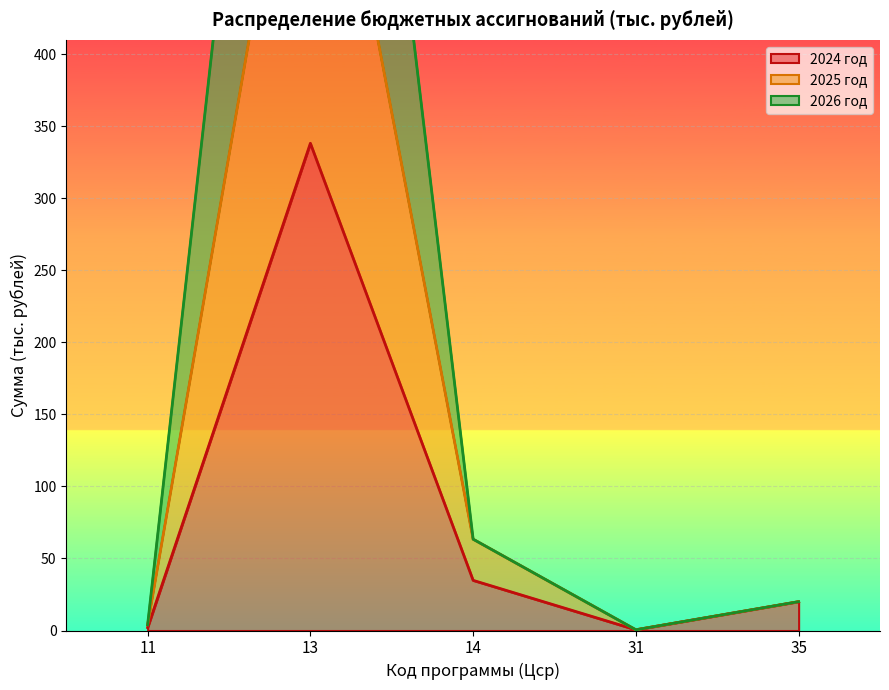

What is the value of the 2026 год point at the 4th from the left?

0.5